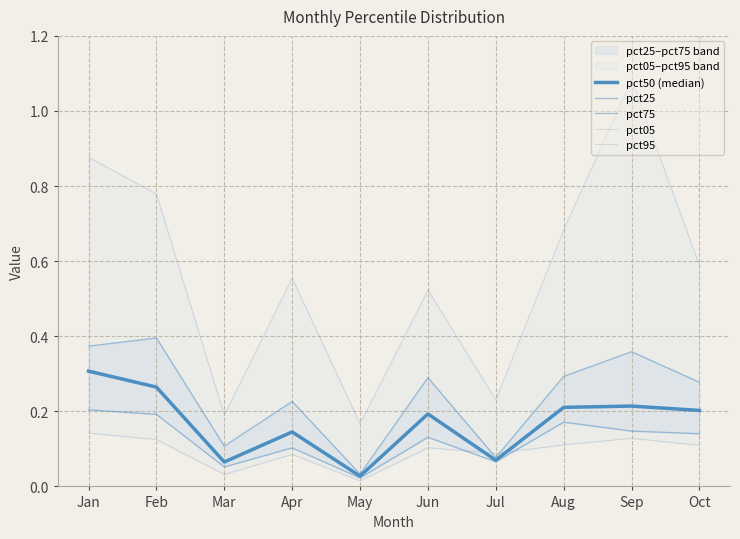

At which category does the chart reach its peak across all series?

Sep